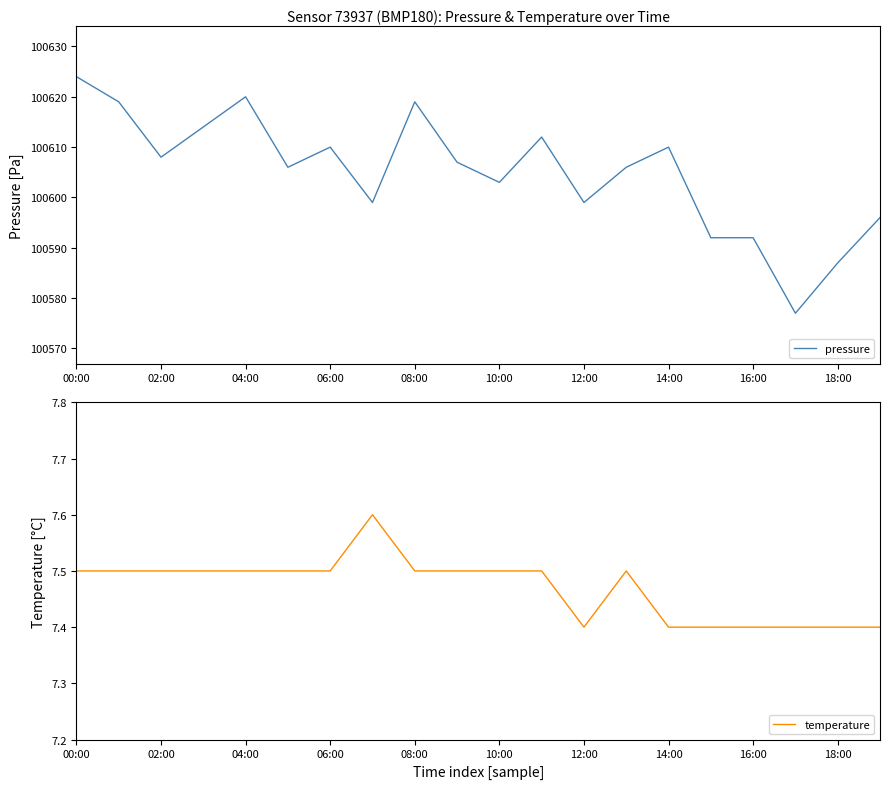

The value of pressure at 12:00 is 100599. True or false?

True